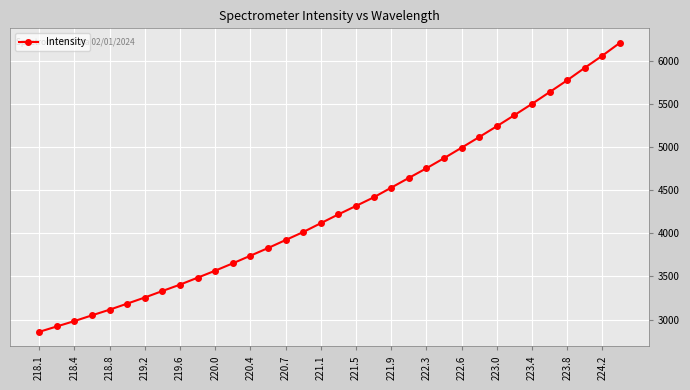

Count the number of categories in the chart.

34